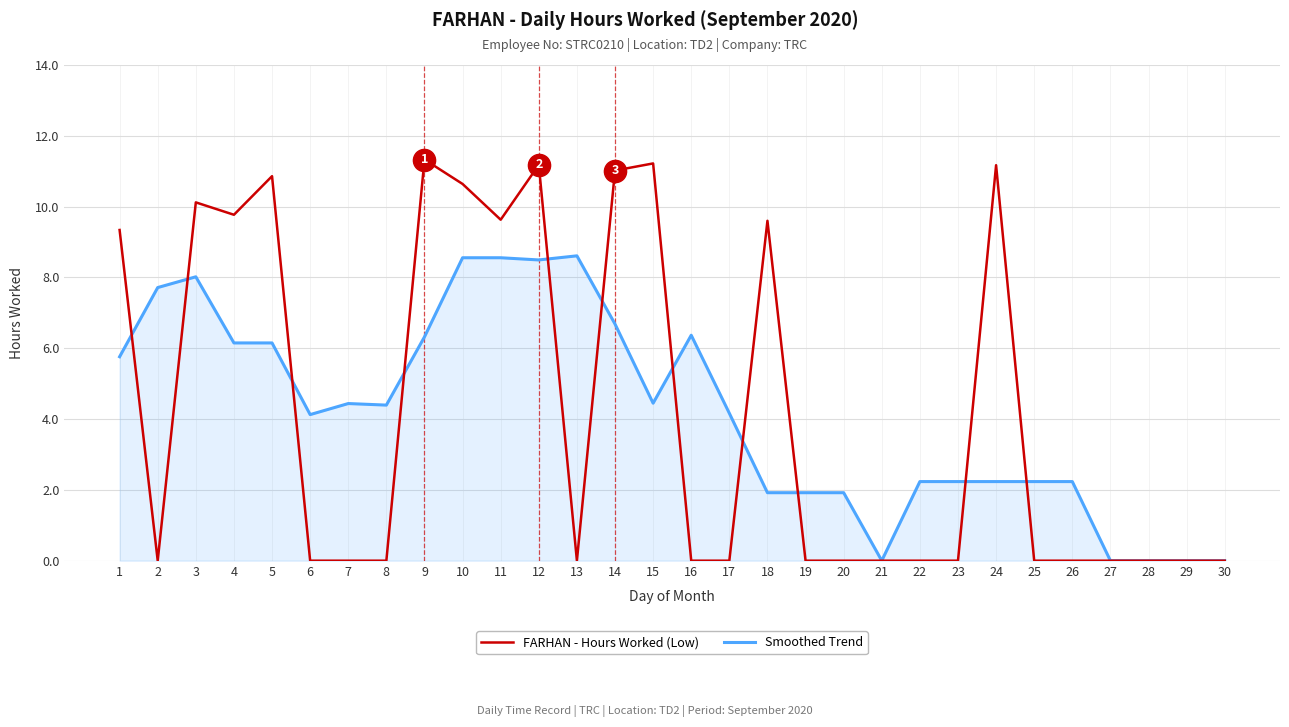

Is it true that Smoothed Trend equals 2.2 at 23?

True